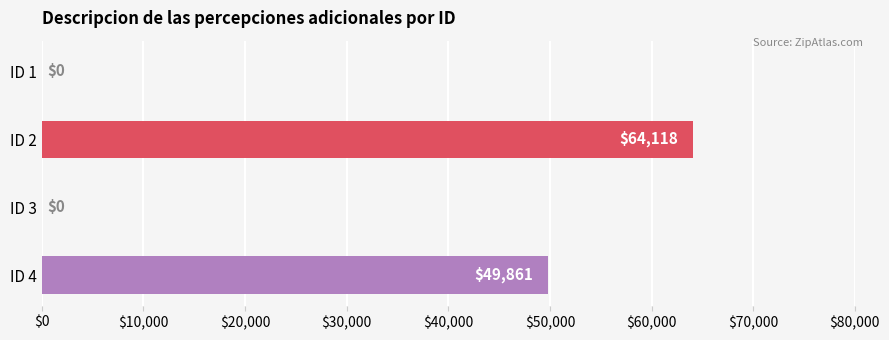

How many values are between 0 and 64118?

4